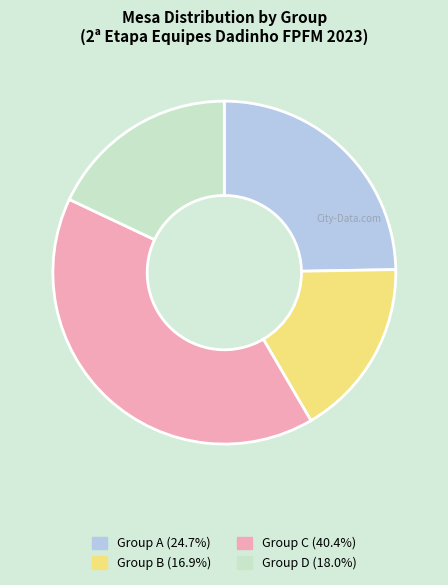

Is there any slice that represents more than half of the pie?

No